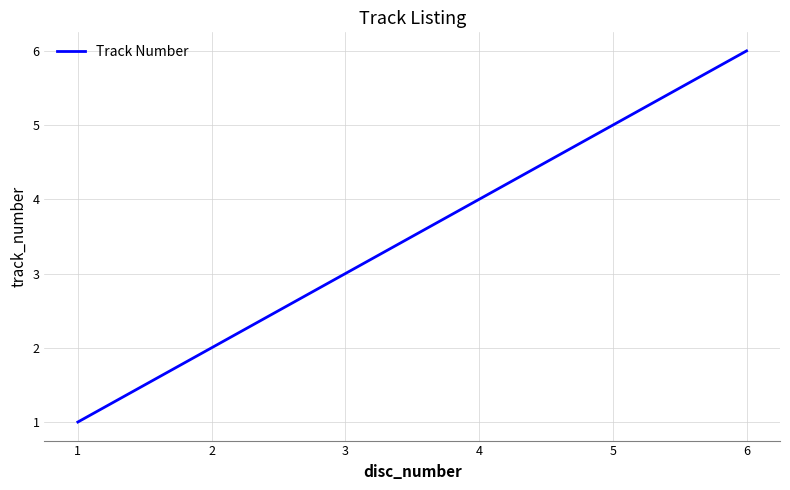

True or false: the data shows 3 at 1.

False